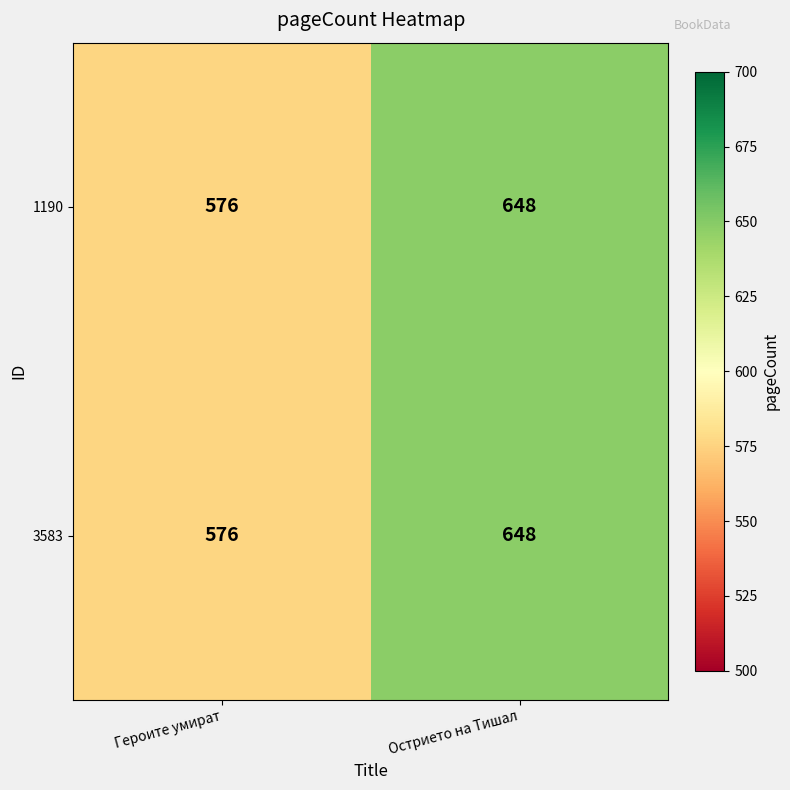

Rank the categories by 1190 value from highest to lowest.

Острието на Тишал, Героите умират